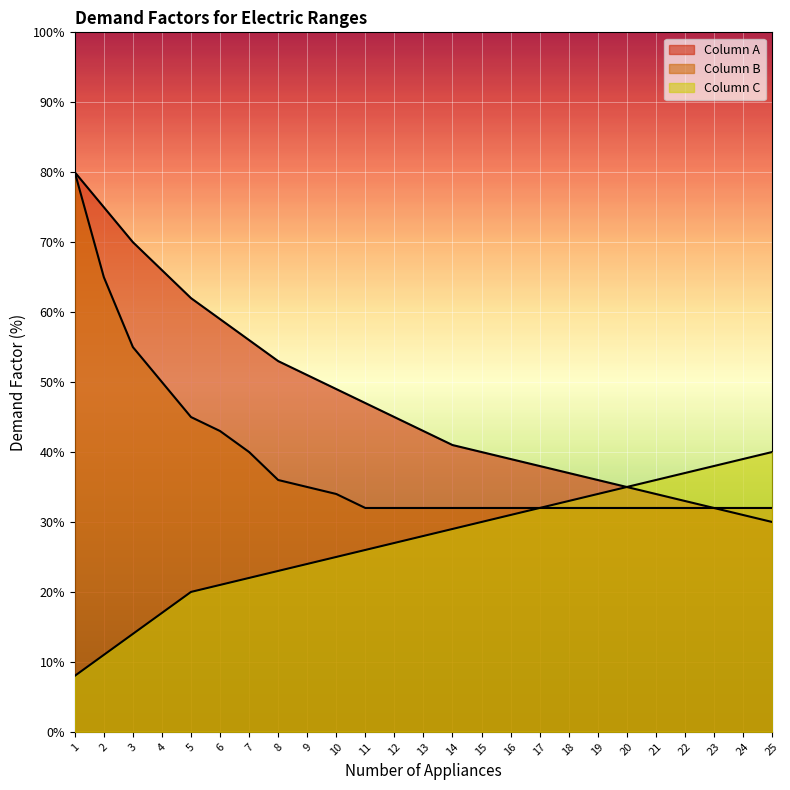

What value does the Column A series have at 14?

41